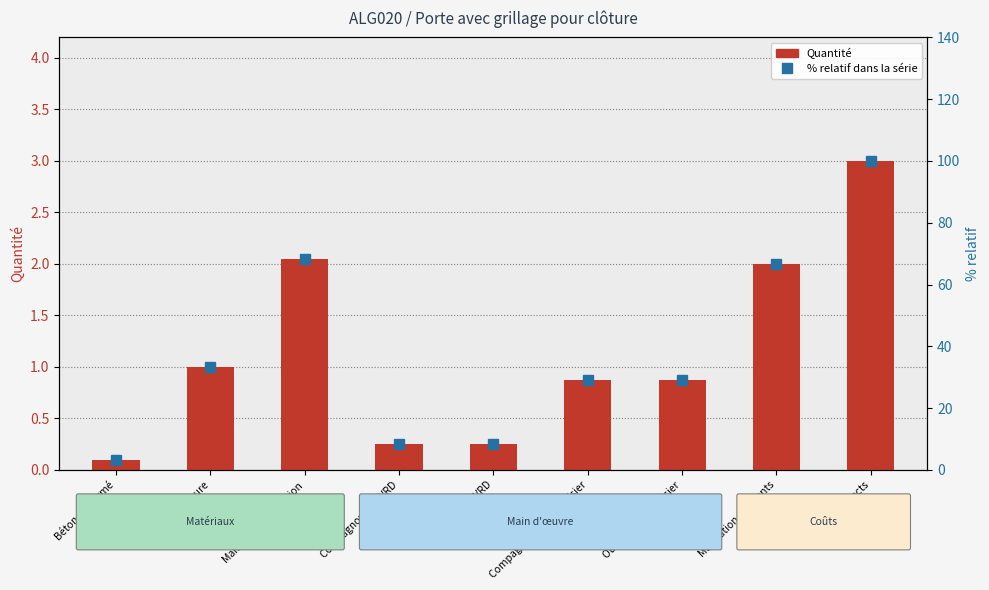

Which series has the largest range (max minus min)?

% relatif dans la série